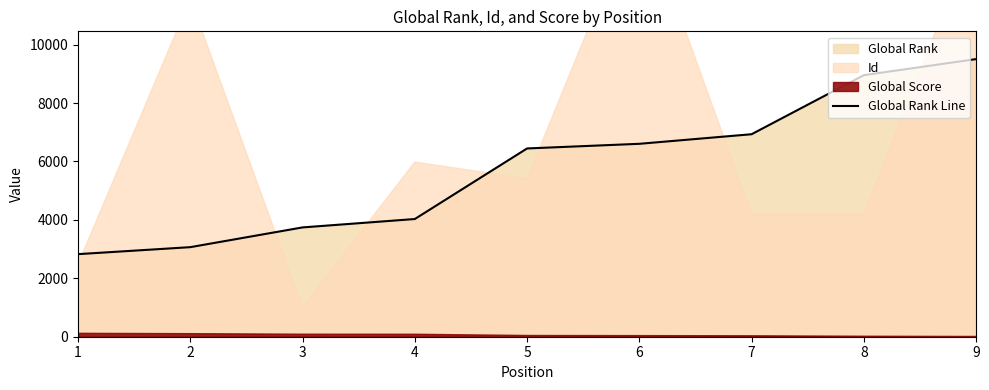

What is the lowest value of the Global Rank Line series?

2827